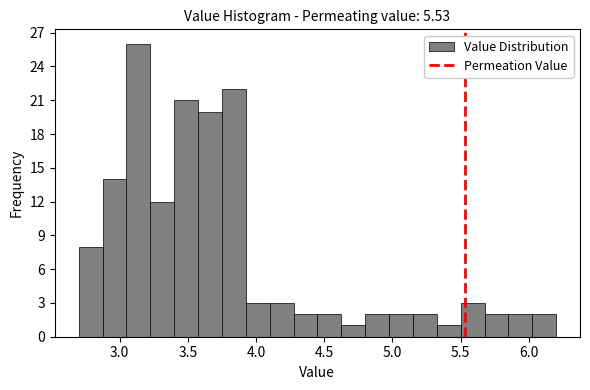

Around what value on the x-axis is the tallest bar? Give the approximate position of its centre, as read against the axis.

3.15